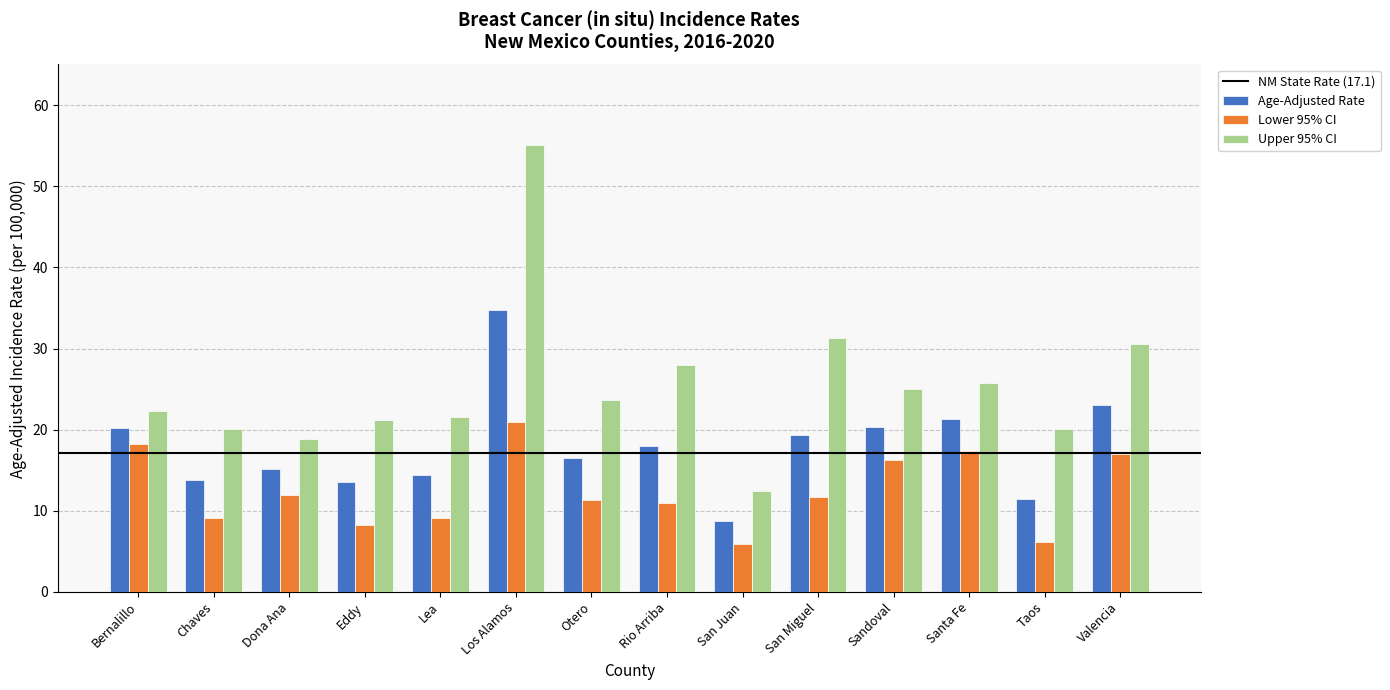

Is the value of Lower 95% CI at Taos greater than the value of Age-Adjusted Rate at Taos?

No